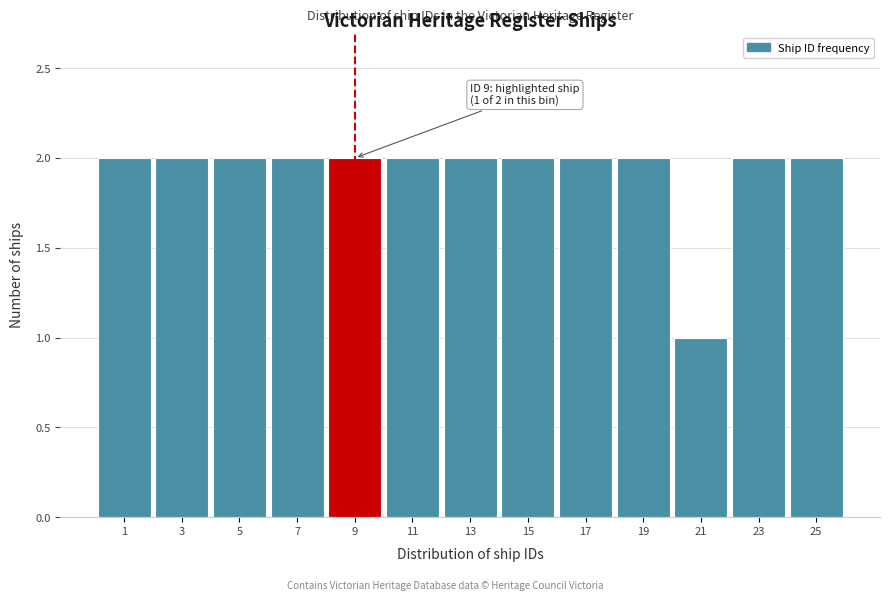

Reading left to right, list all the values displayed in this chart.

2	2	2	2	2	2	2	2	2	2	1	2	2